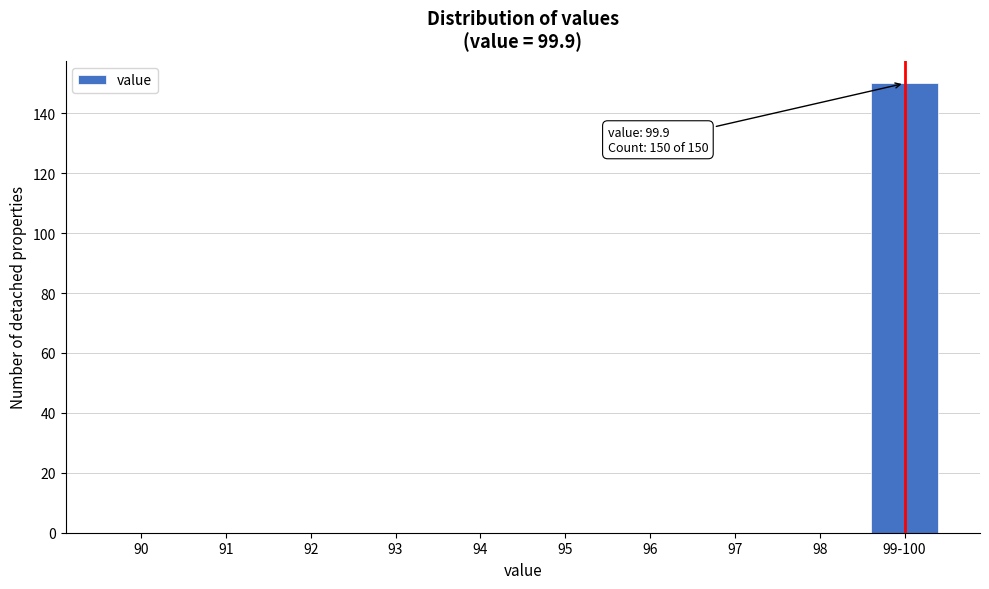

Reading left to right, what are all the values shown in this chart?

90=0	91=0	92=0	93=0	94=0	95=0	96=0	97=0	98=0	99-100=150